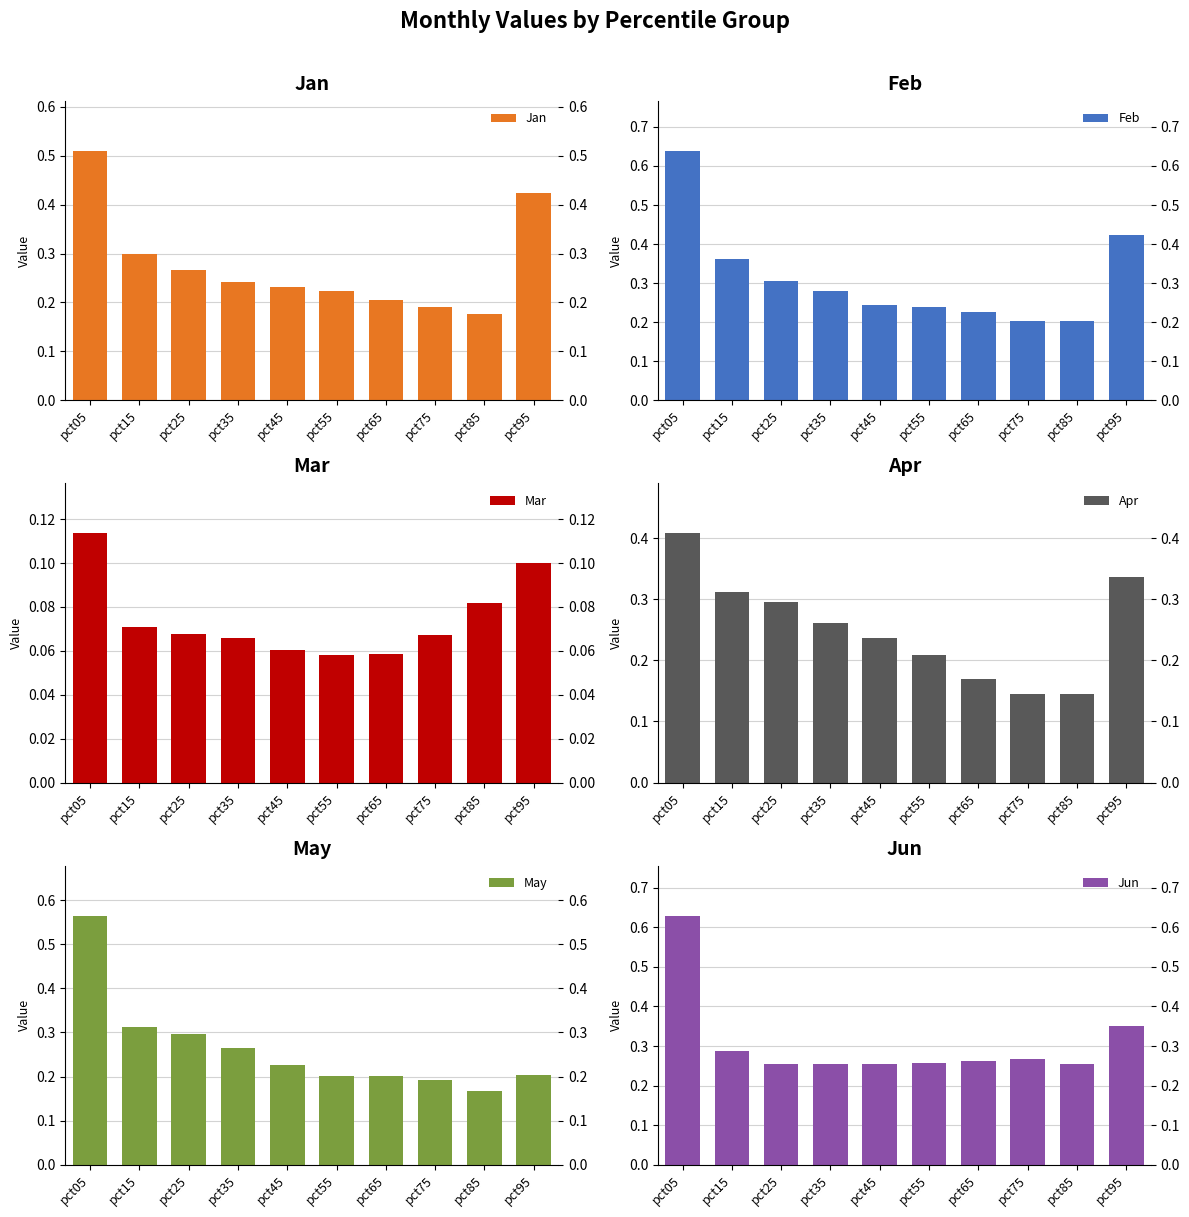

What is the difference between the maximum and minimum values in the Apr series?

0.3